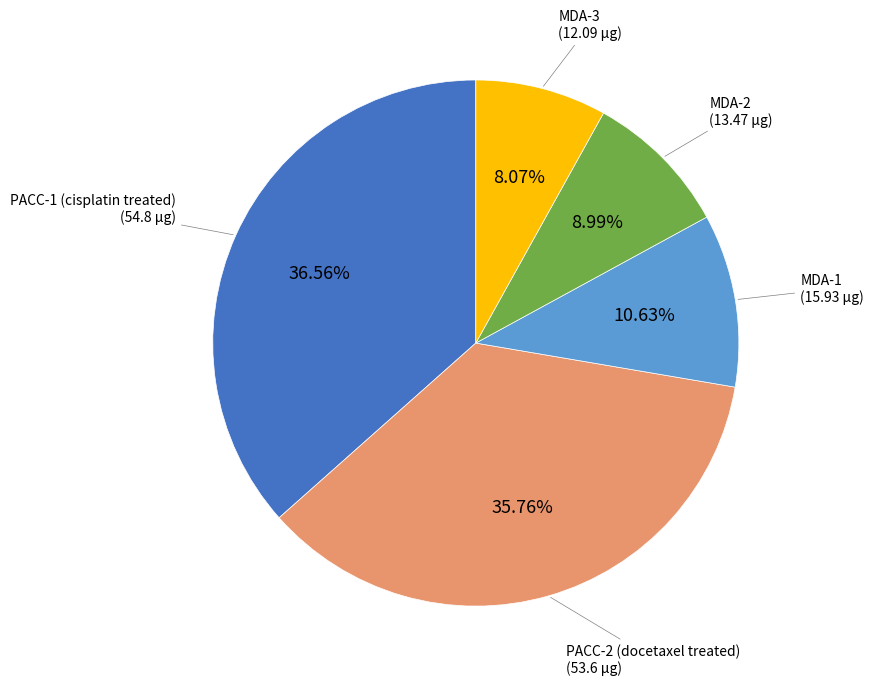

Count the number of slices in the pie.

5